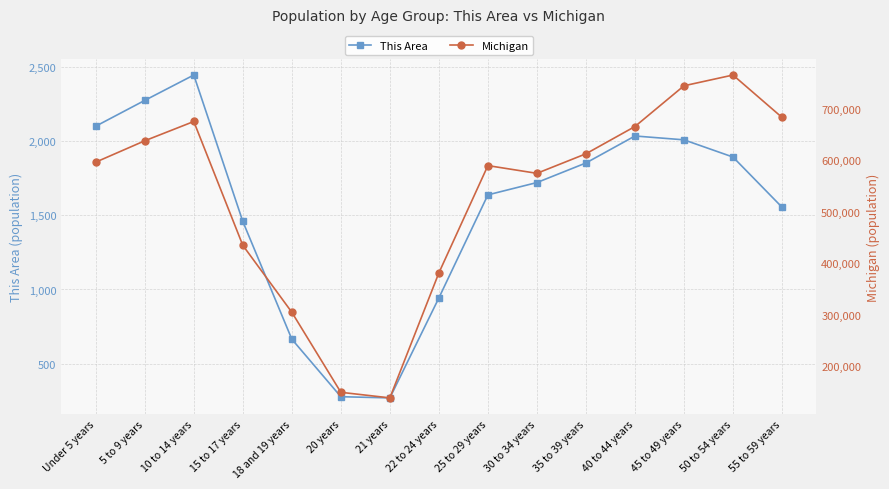

The Michigan series shows 381238 at 22 to 24 years. True or false?

True